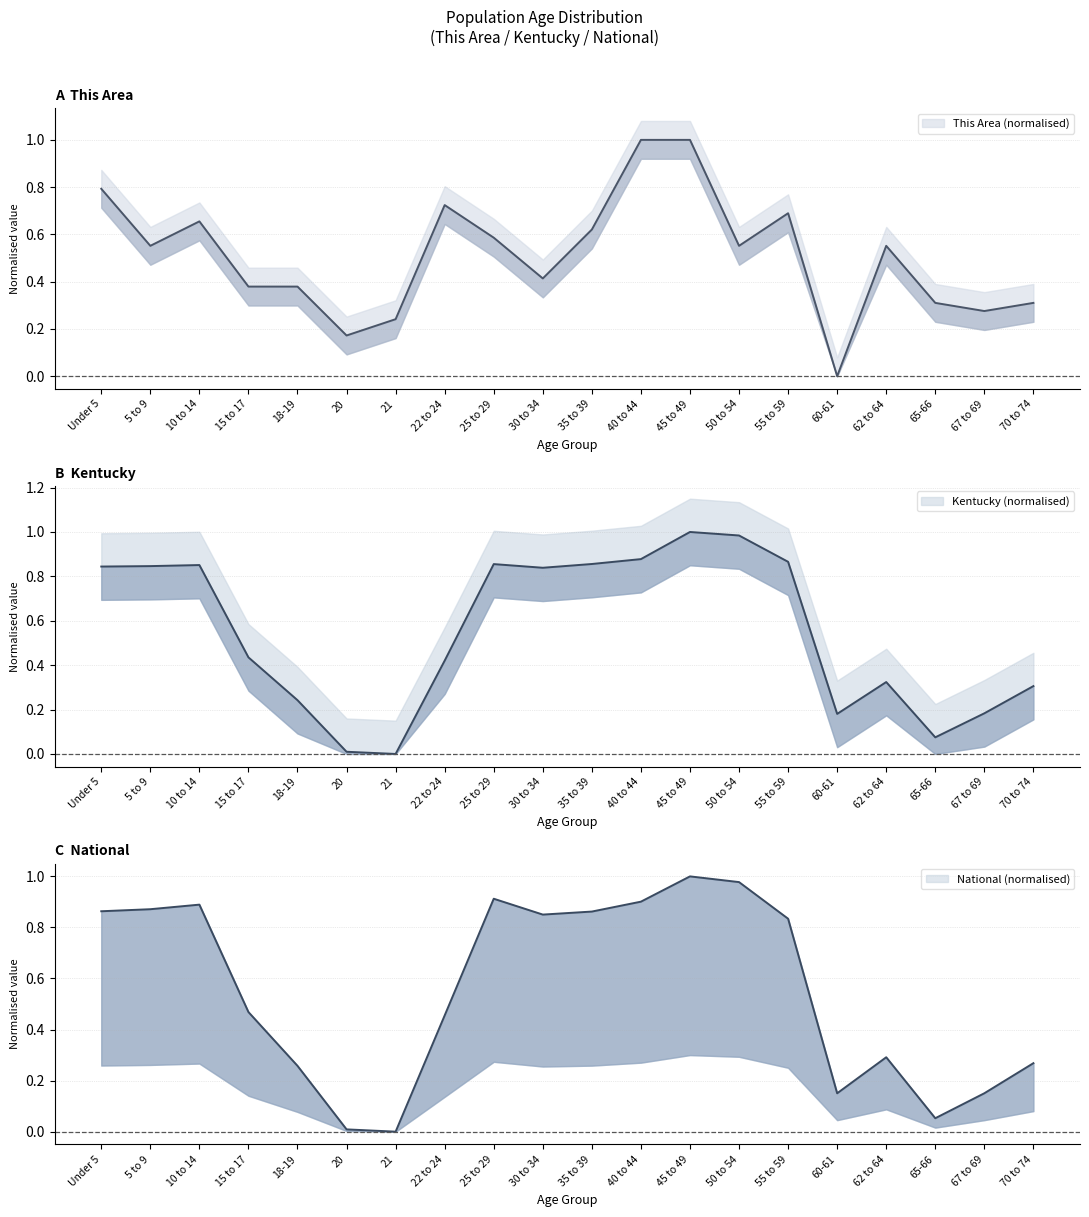

Between 70 to 74 and 20, which is larger?

70 to 74